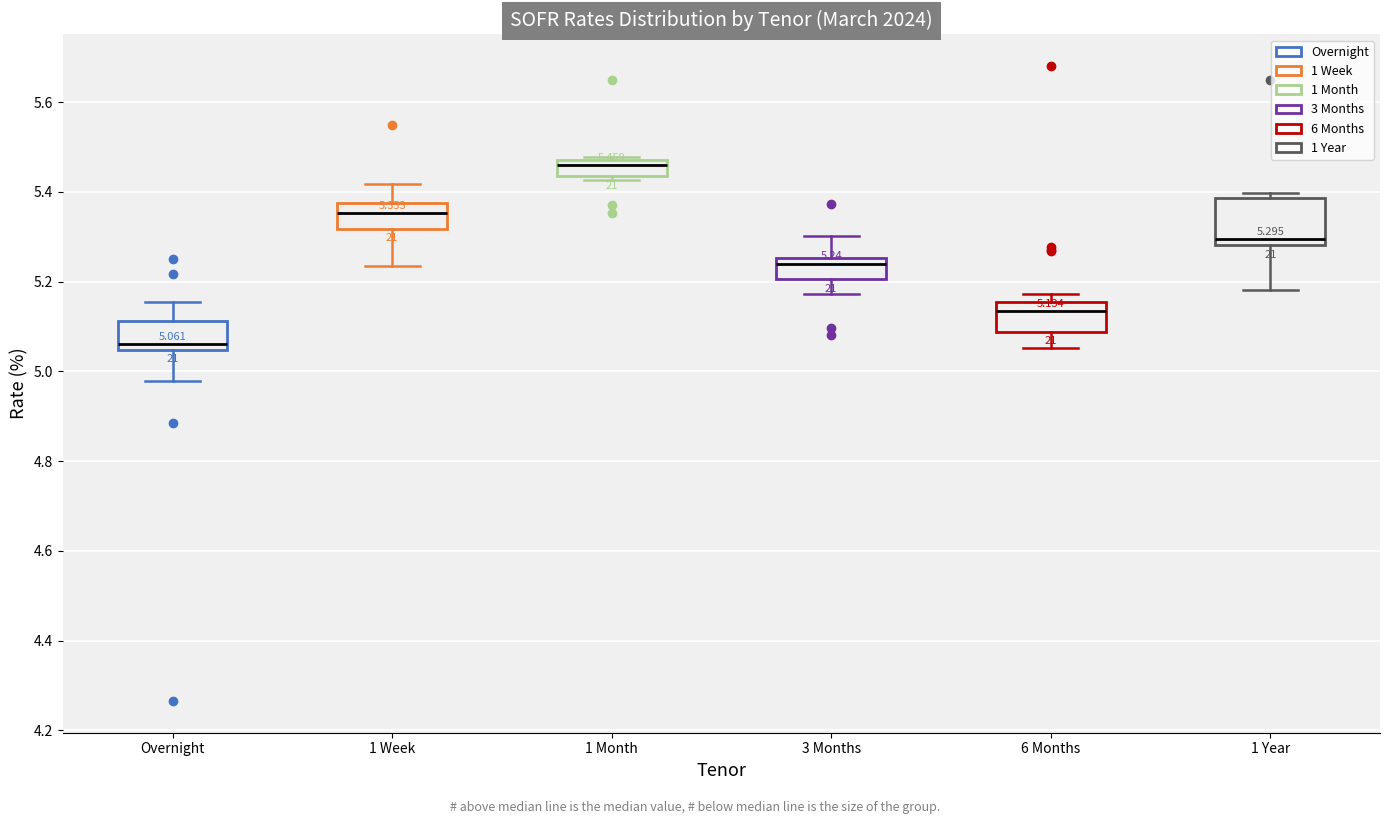

Which box's median line is the highest?

1 Month